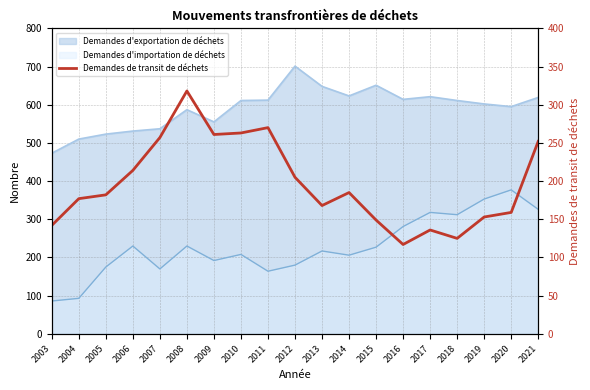

How many interior local peaks (higher than both neighbors) does the data have?

4